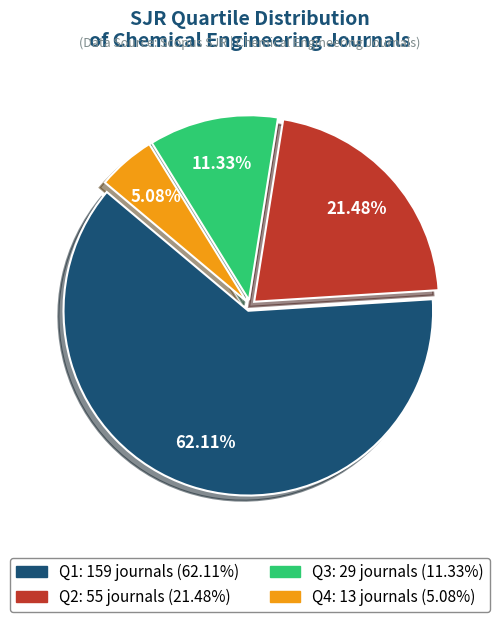

To the nearest percent, what percentage of the pie is Q2?

21%